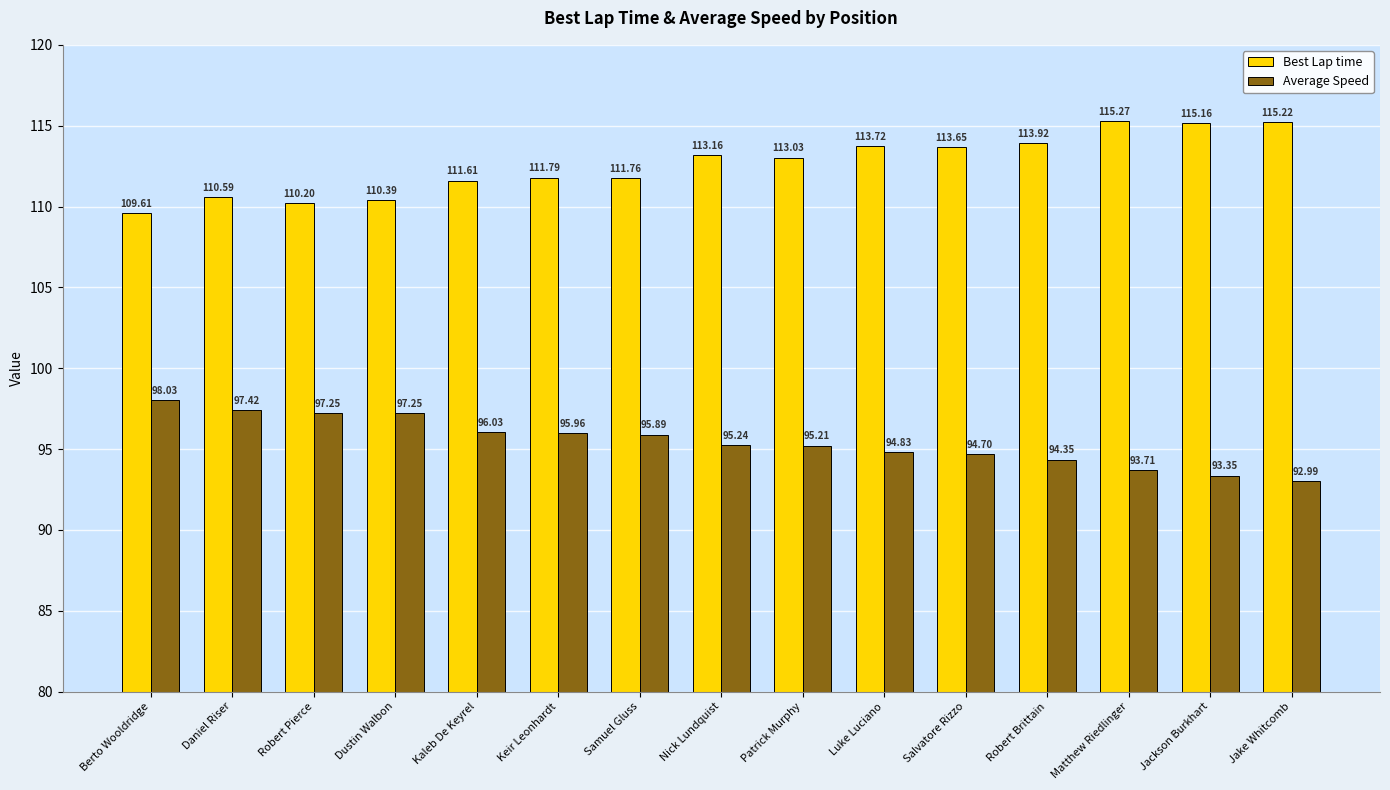

Is it true that Best Lap time equals 47.4 at Samuel Gluss?

False